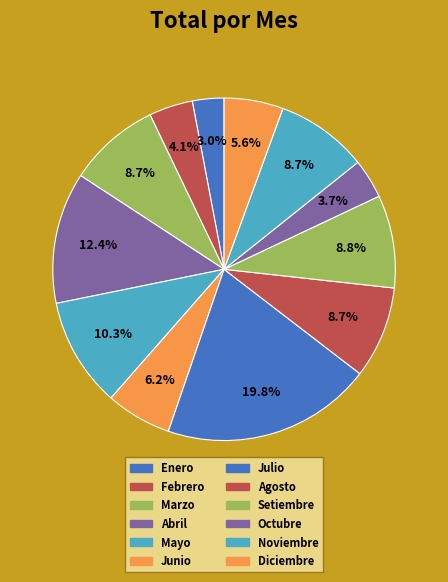

What is the smallest slice in the pie chart?

Enero